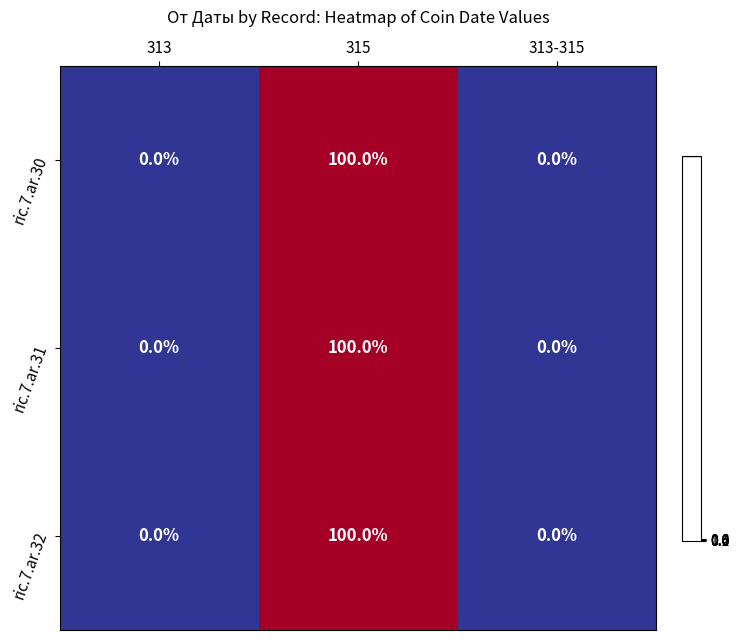

How many ric.7.ar.30 values are between 0 and 100?

3